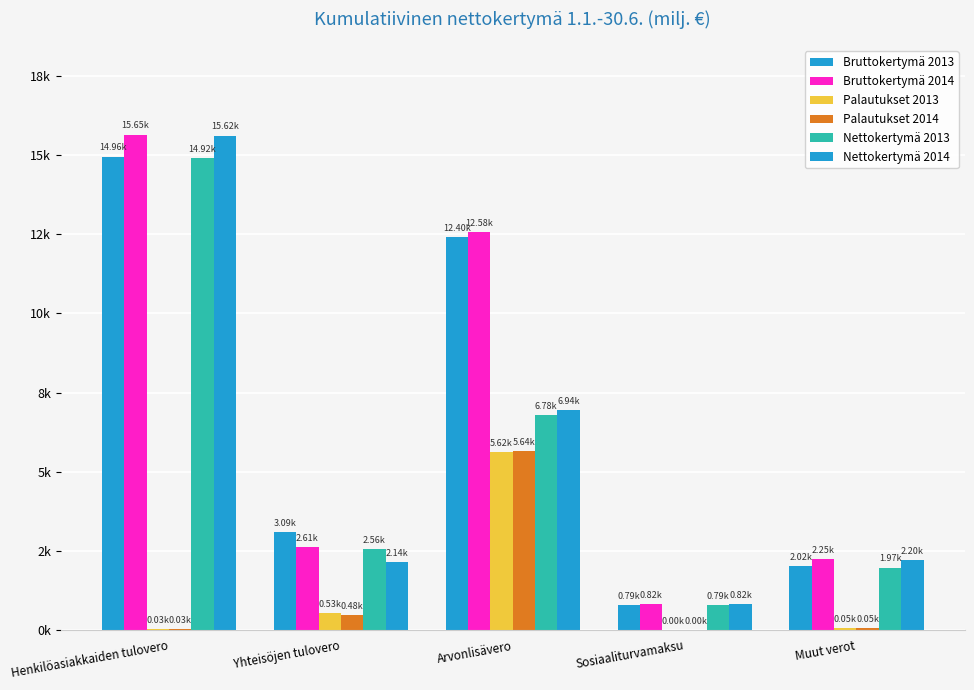

Does the chart contain stacked bars?

No